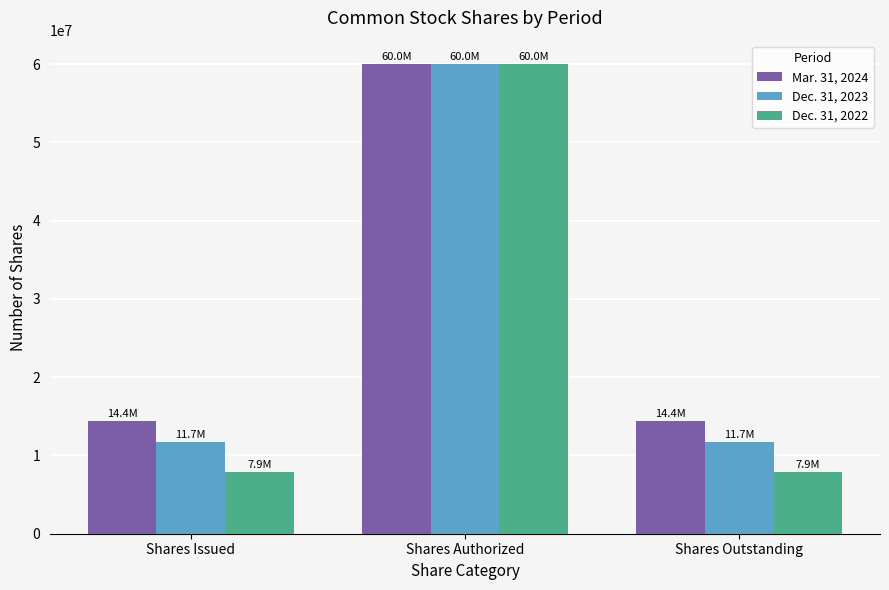

What are all the series names shown in the legend?

Mar. 31, 2024, Dec. 31, 2023, Dec. 31, 2022